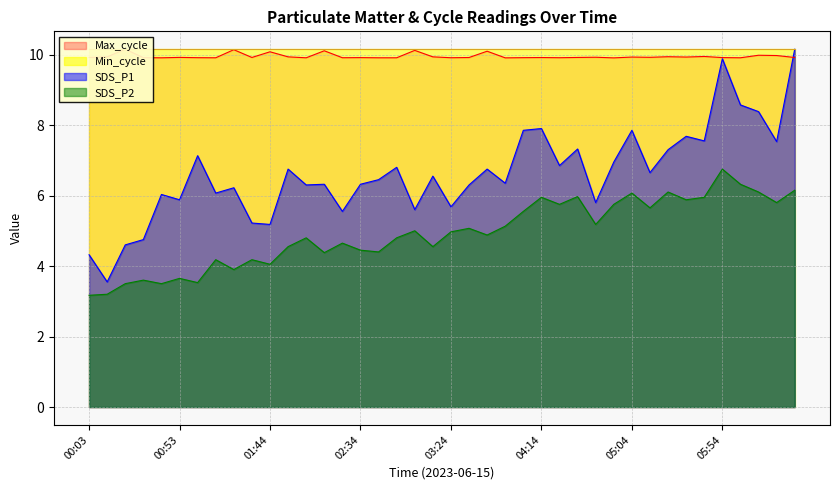

What is the sum of all Max_cycle values?

398.0